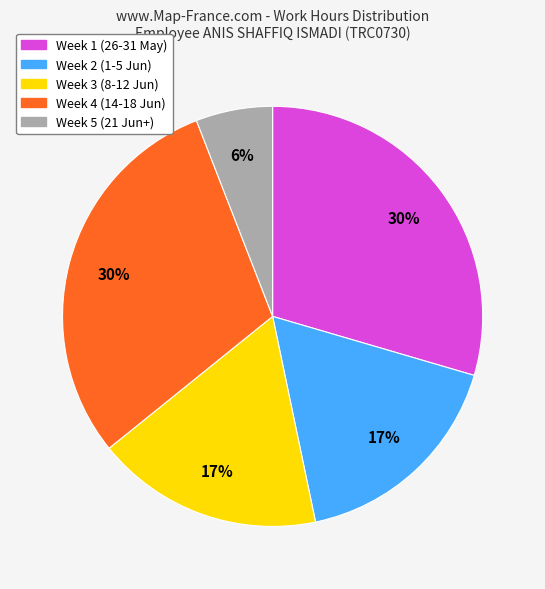

Does any single category account for the majority?

No